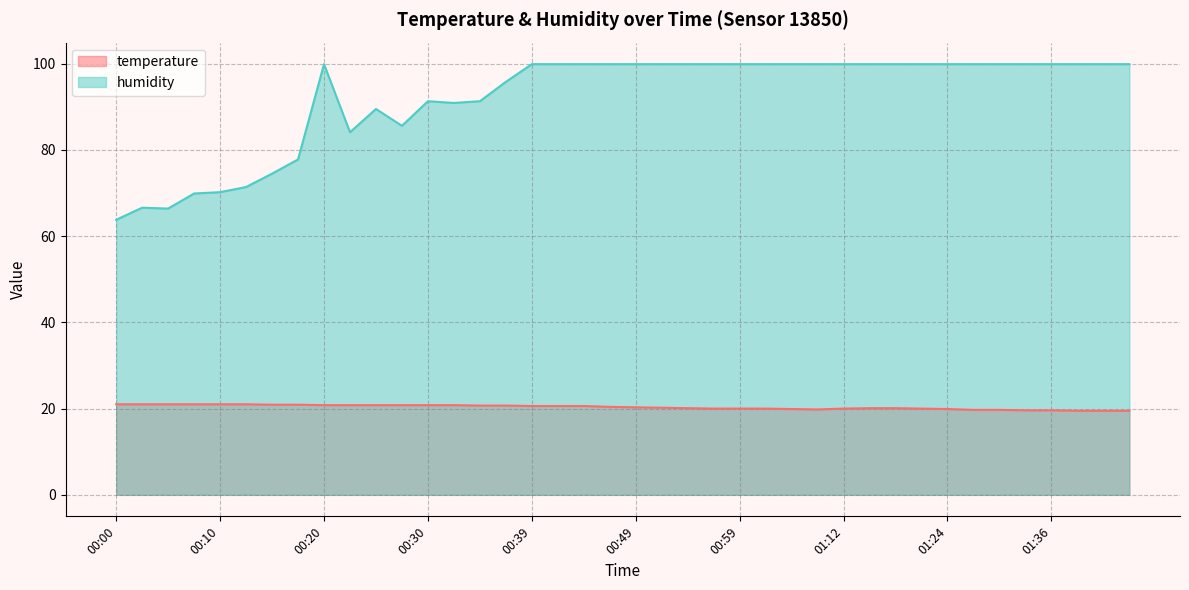

How many values in the temperature series are below 20?

10